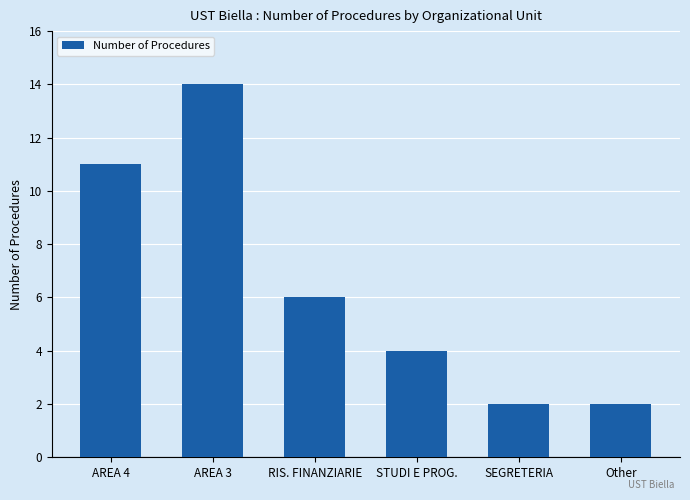

What is the label of the 1st bar from the right?

Other